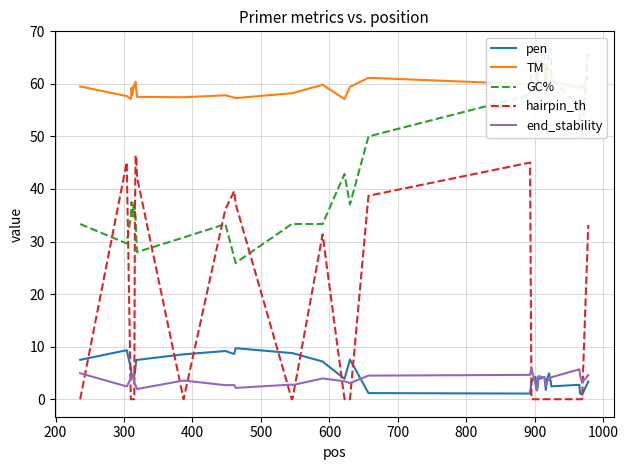

True or false: end_stability has a value of 0.9 at 20.

False